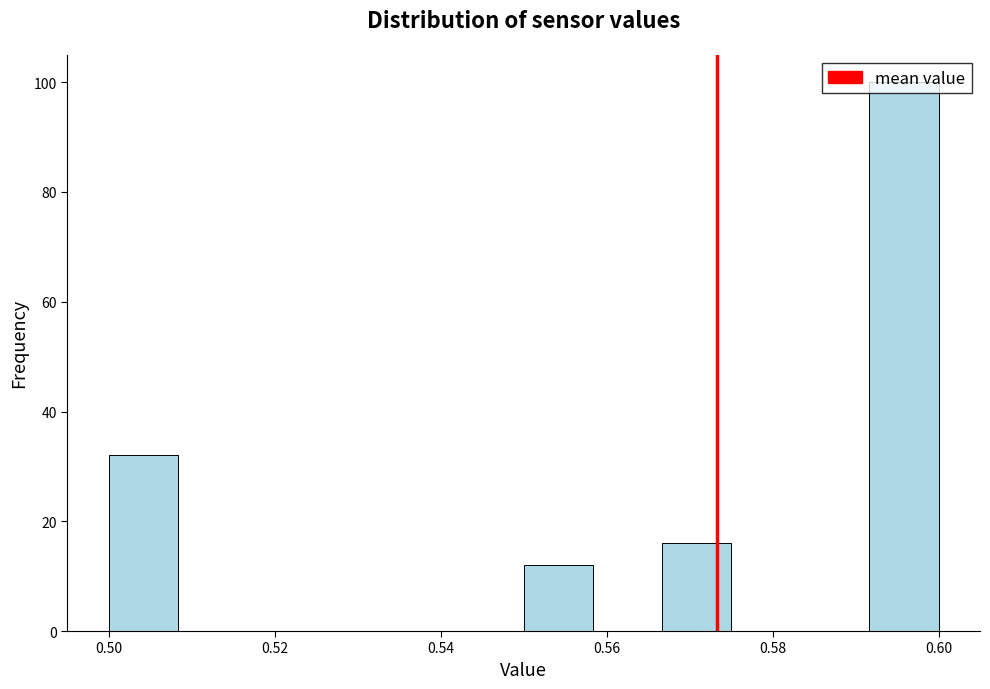

Which range on the x-axis has the tallest bar?

0.592 to 0.600